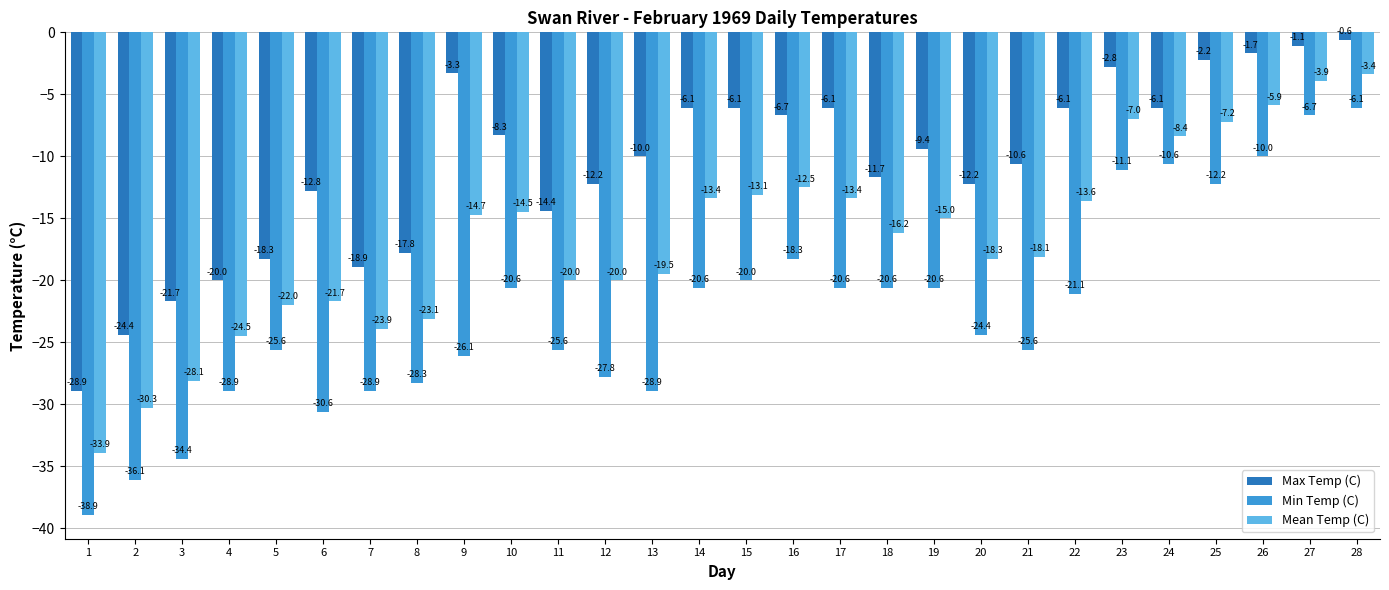

The Max Temp (C) series shows -47.6 at 1. True or false?

False